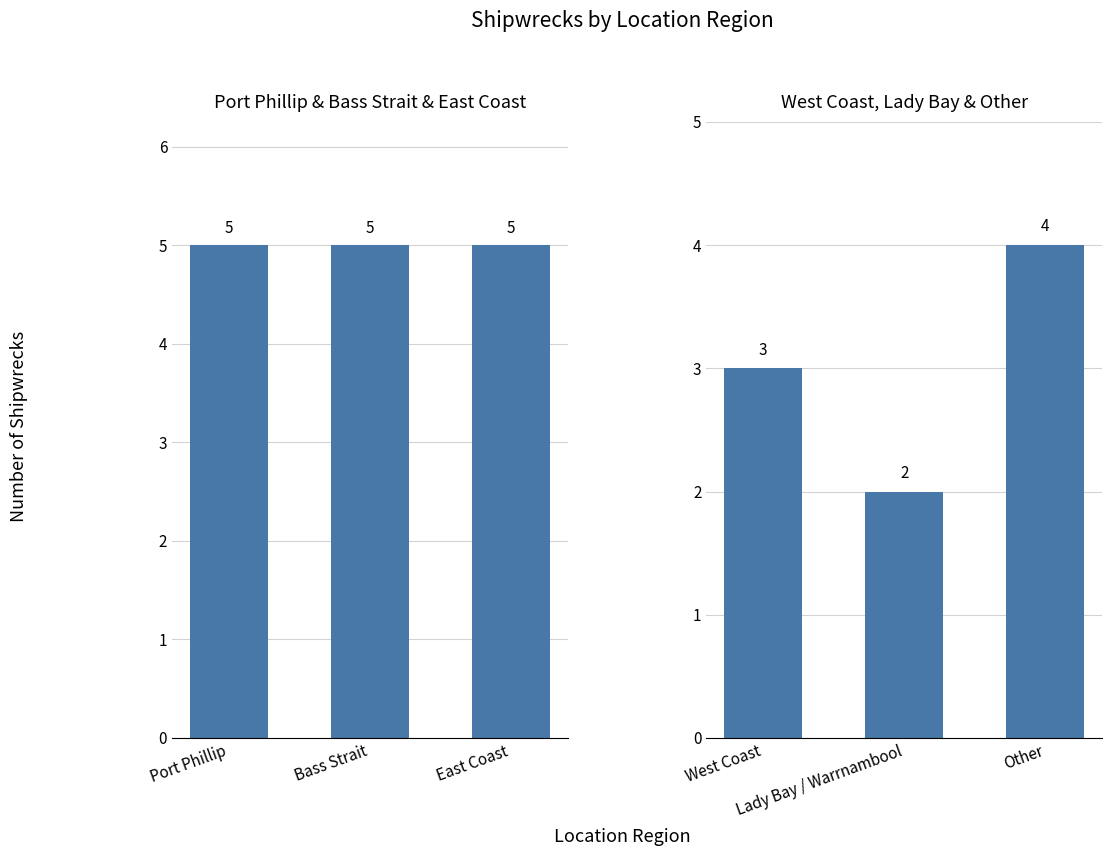

What is the sum of all West Coast, Lady Bay & Other values?

9